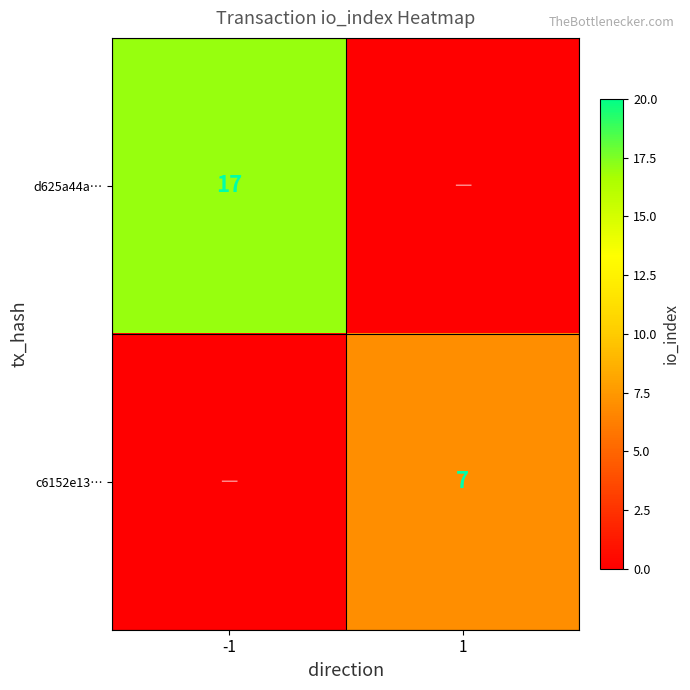

The value of c6152e13… at 1 is 1. True or false?

False